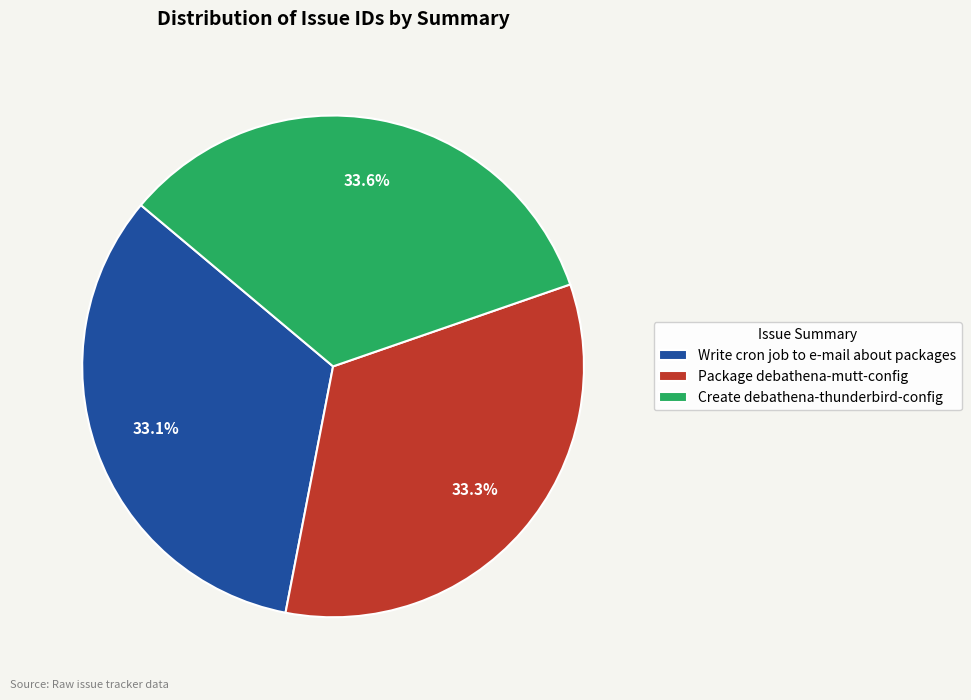

To the nearest percent, what portion does Package debathena-mutt-config represent?

33%